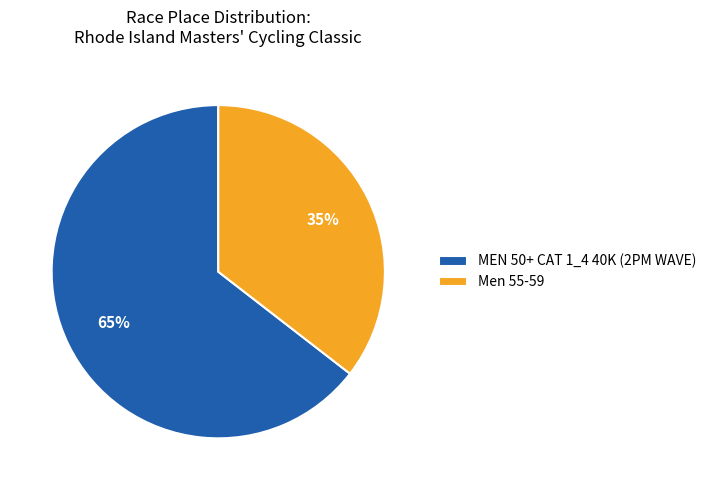

How many slices are in this pie chart?

2